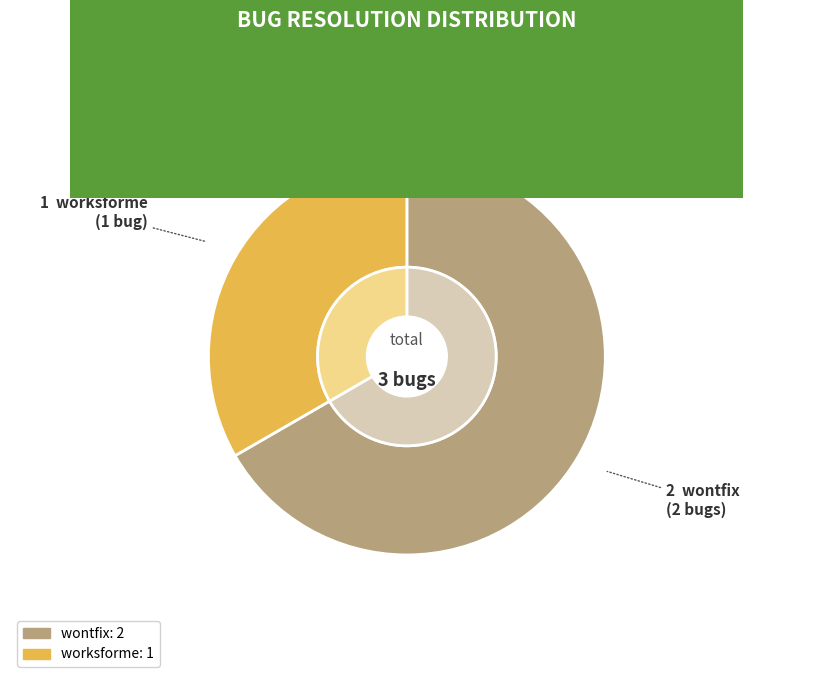

What is the largest slice in the pie chart?

wontfix